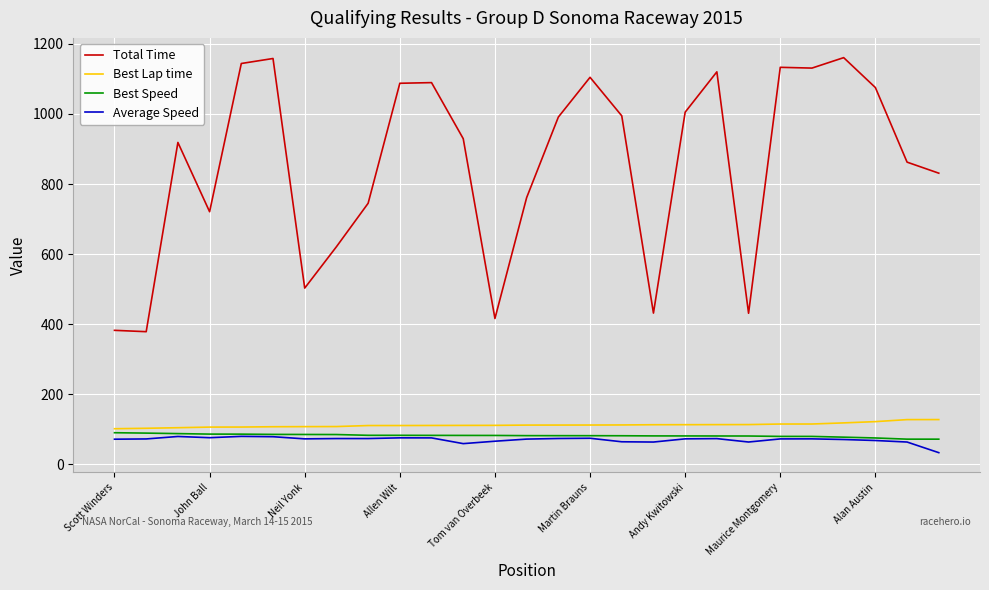

Which series has the largest total across all categories?

Total Time